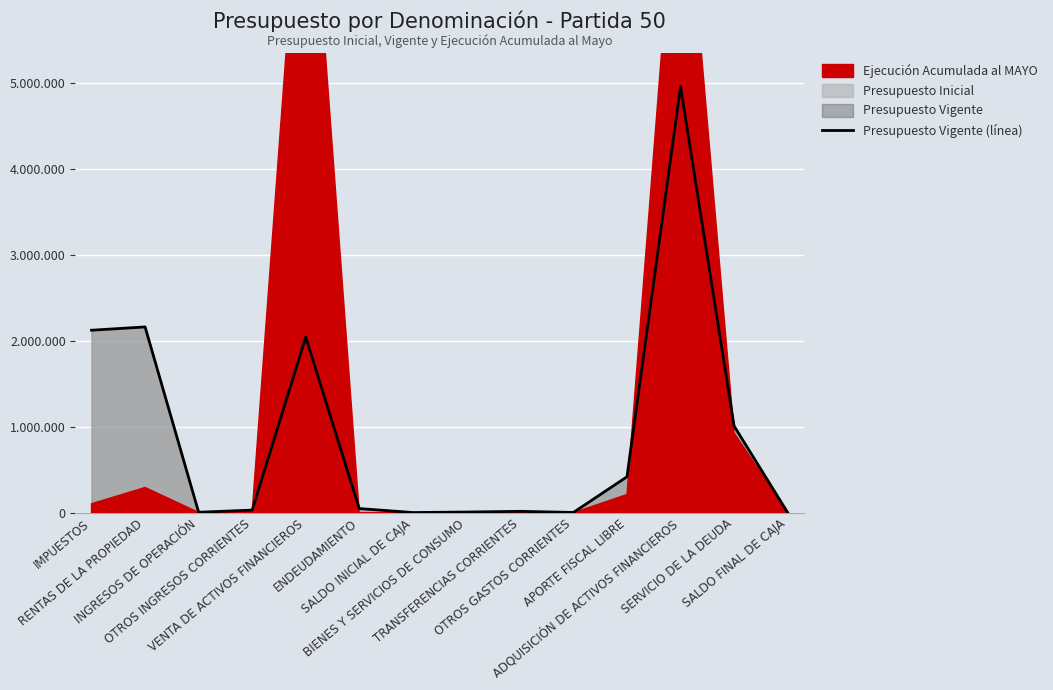

Reading left to right, extract all data points from this chart.

2121000	2159201	5259	30133	2041135	48000	2000	7613	15921	3046	417500	4952894	1007754	2000